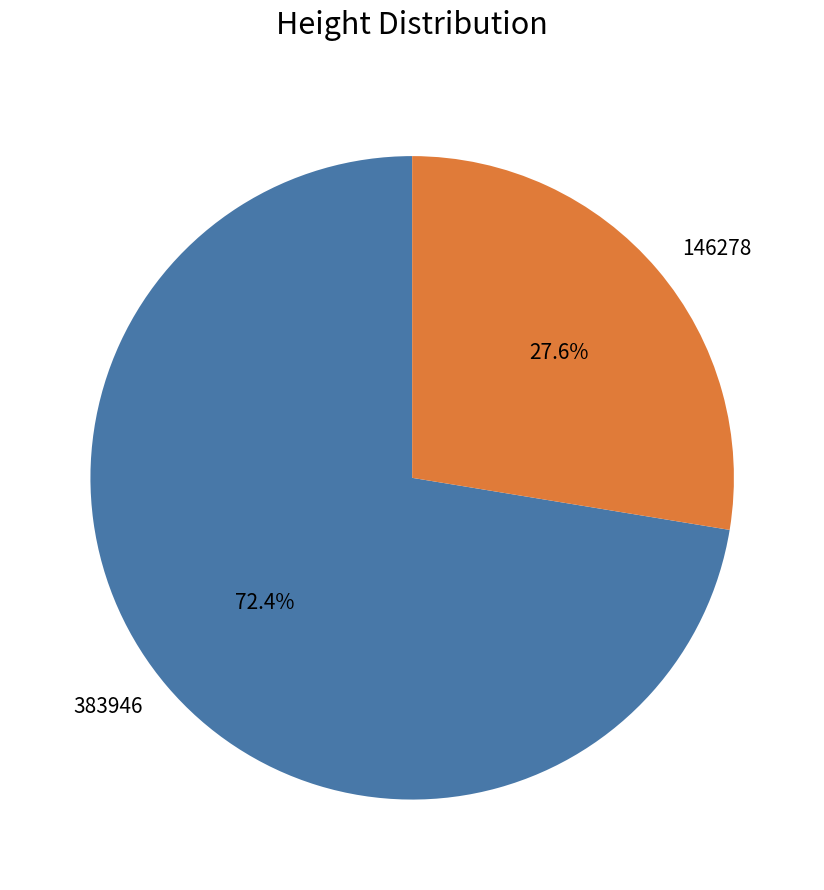

True or false: 146278 accounts for 41% of the total.

False